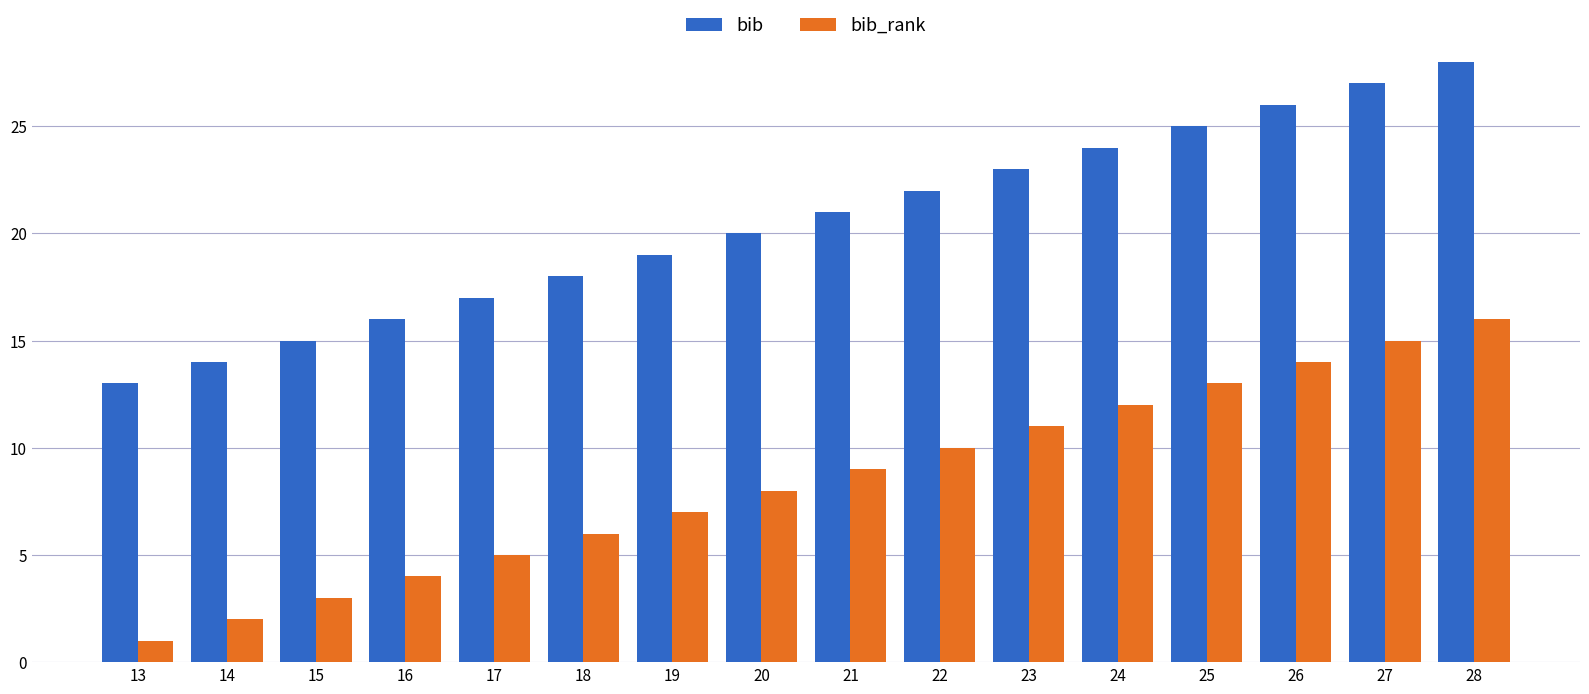

At 23, list the series in order from largest to smallest.

bib, bib_rank